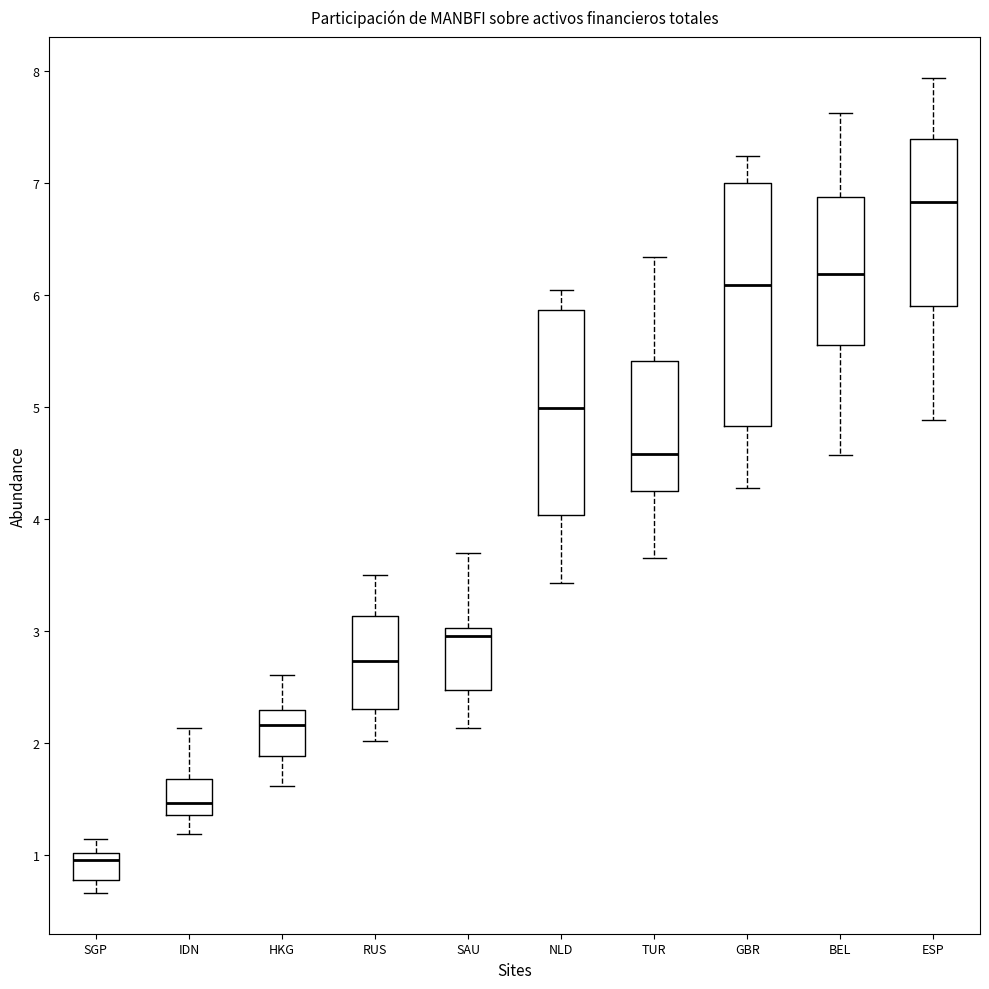

Reading left to right, read every box against the y-axis: the position of its median line, the range the box covers, and the ends of its whiskers. The values are not printed on the chart, so give them approximately, as read against the axis.

SGP: median 1.0 (just below the box's upper edge), box 0.8 to 1.0, whiskers 0.7 to 1.1
IDN: median 1.5, box 1.4 to 1.7, whiskers 1.2 to 2.1
HKG: median 2.2, box 1.9 to 2.3, whiskers 1.6 to 2.6
RUS: median 2.7, box 2.3 to 3.1, whiskers 2.0 to 3.5
SAU: median 3.0 (just below the box's upper edge), box 2.5 to 3.0, whiskers 2.1 to 3.7
NLD: median 5.0, box 4.0 to 5.9, whiskers 3.4 to 6.0
TUR: median 4.6, box 4.2 to 5.4, whiskers 3.7 to 6.3
GBR: median 6.1, box 4.8 to 7.0, whiskers 4.3 to 7.2
BEL: median 6.2, box 5.6 to 6.9, whiskers 4.6 to 7.6
ESP: median 6.8, box 5.9 to 7.4, whiskers 4.9 to 7.9